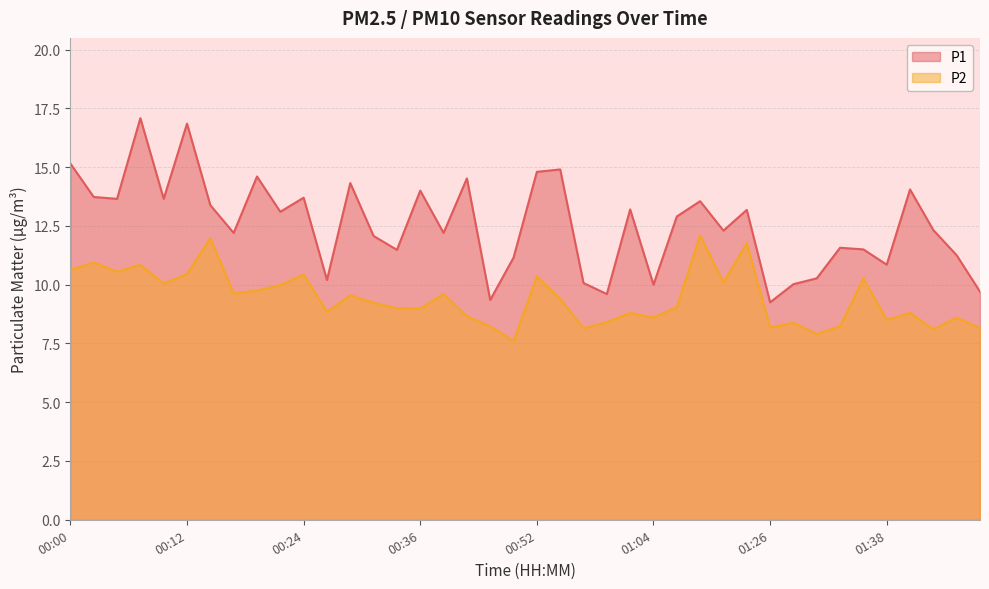

Reading right to left, what are all the values shown in this chart?

P1: 01:48=9.7	01:45=11.2	01:43=12.3	01:40=14.1	01:38=10.8	01:35=11.5	01:33=11.6	01:30=10.3	01:28=10.0	01:26=9.2	01:22=13.2	01:17=12.3	01:15=13.6	01:12=12.9	01:04=10.0	01:02=13.2	00:59=9.6	00:56=10.1	00:54=14.9	00:52=14.8	00:49=11.2	00:47=9.3	00:41=14.5	00:39=12.2	00:36=14.0	00:34=11.5	00:31=12.1	00:29=14.3	00:27=10.2	00:24=13.7	00:22=13.1	00:19=14.6	00:17=12.2	00:14=13.4	00:12=16.9	00:09=13.7	00:07=17.1	00:05=13.7	00:02=13.7	00:00=15.2
P2: 01:48=8.2	01:45=8.6	01:43=8.1	01:40=8.8	01:38=8.5	01:35=10.3	01:33=8.2	01:30=7.9	01:28=8.4	01:26=8.2	01:22=11.8	01:17=10.1	01:15=12.1	01:12=9.1	01:04=8.6	01:02=8.8	00:59=8.4	00:56=8.2	00:54=9.4	00:52=10.3	00:49=7.6	00:47=8.2	00:41=8.7	00:39=9.6	00:36=9.0	00:34=9.0	00:31=9.2	00:29=9.6	00:27=8.8	00:24=10.4	00:22=10.0	00:19=9.8	00:17=9.6	00:14=12.0	00:12=10.4	00:09=10.1	00:07=10.8	00:05=10.6	00:02=10.9	00:00=10.6